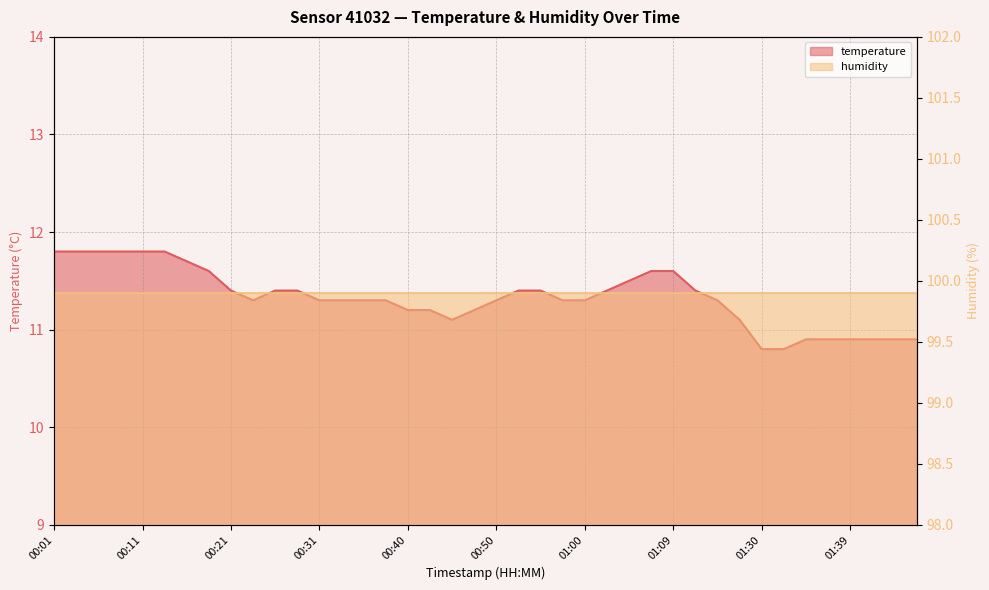

How many interior local valleys (lower than both neighbors) does the data have?

2